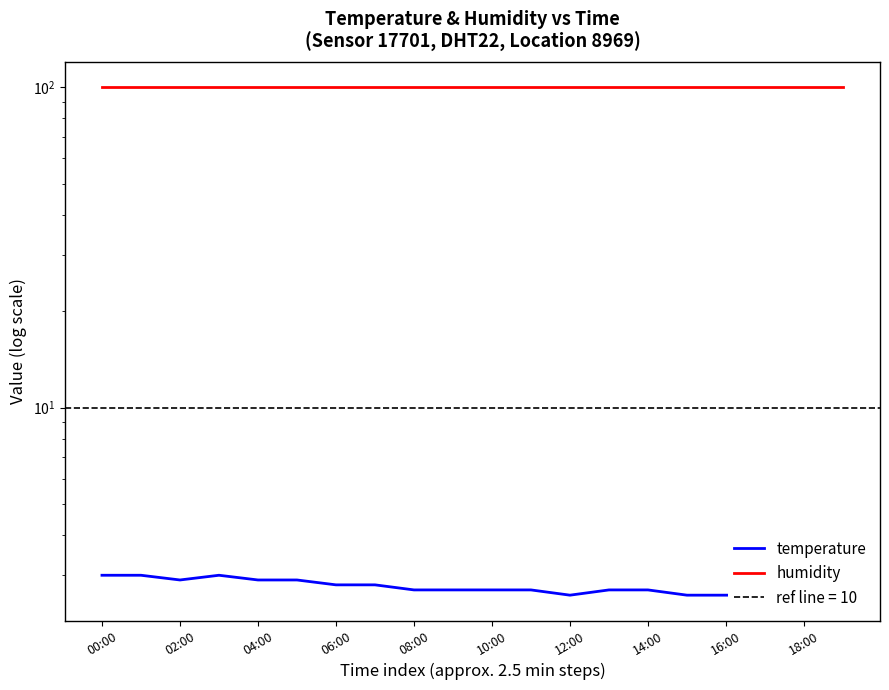

Which has a higher value, 18:00 or 06:00?

06:00